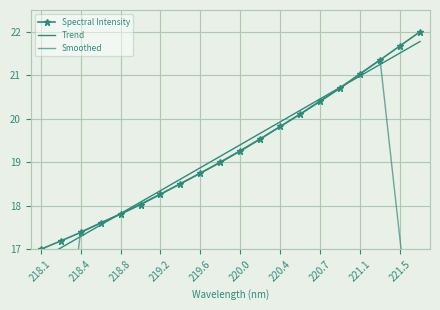

True or false: Spectral Intensity has more than 1 points higher than both neighbors.

False